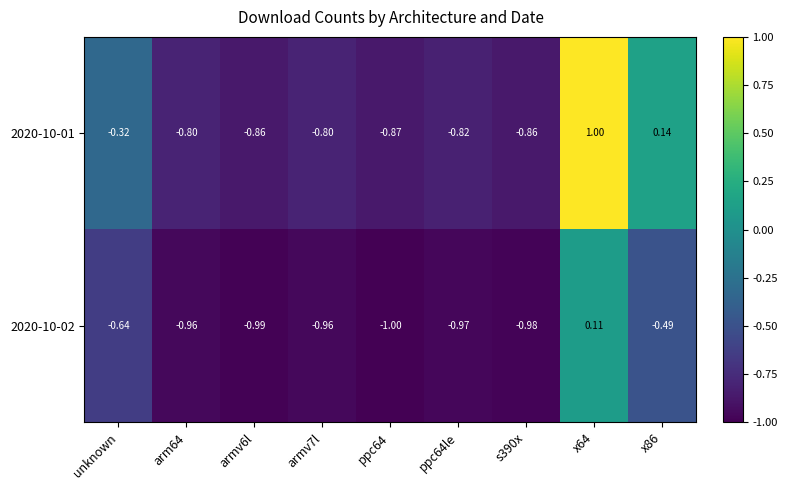

How many data points does each series have?

9